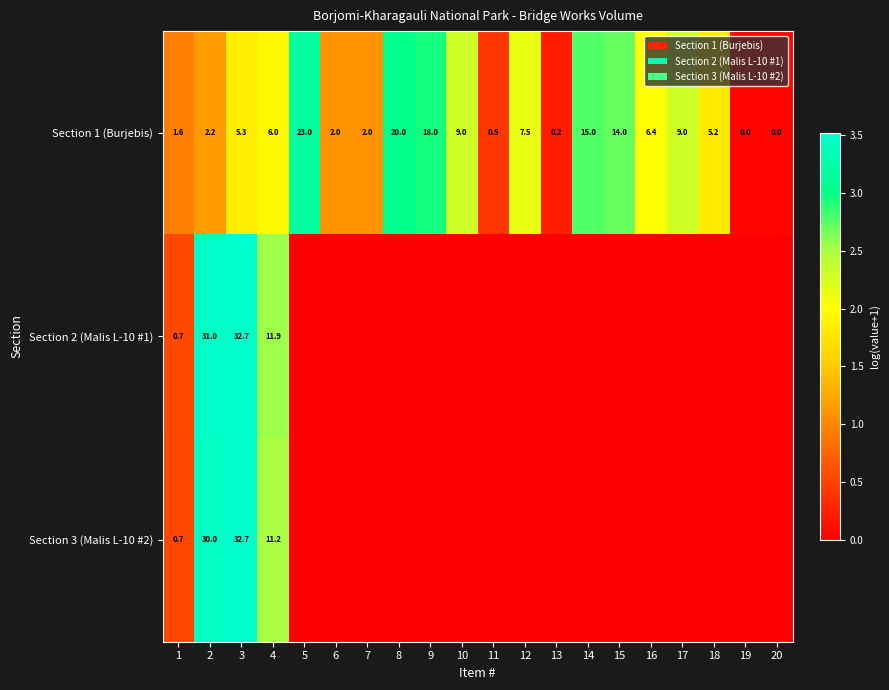

True or false: Section 2 (Malis L-10 #1) has a value of 48.4 at 2.

False